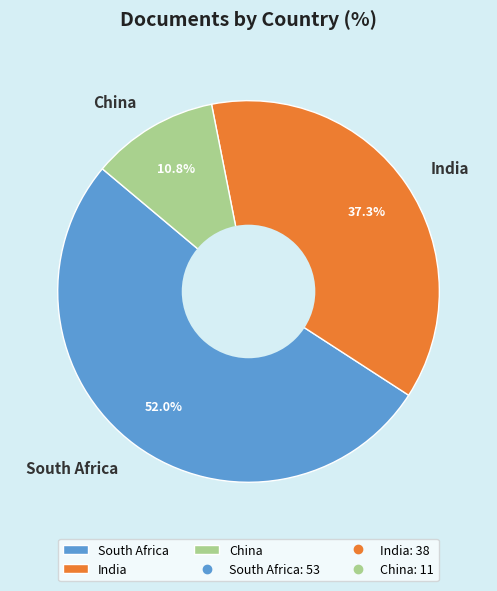

To the nearest percent, what portion does South Africa represent?

52%